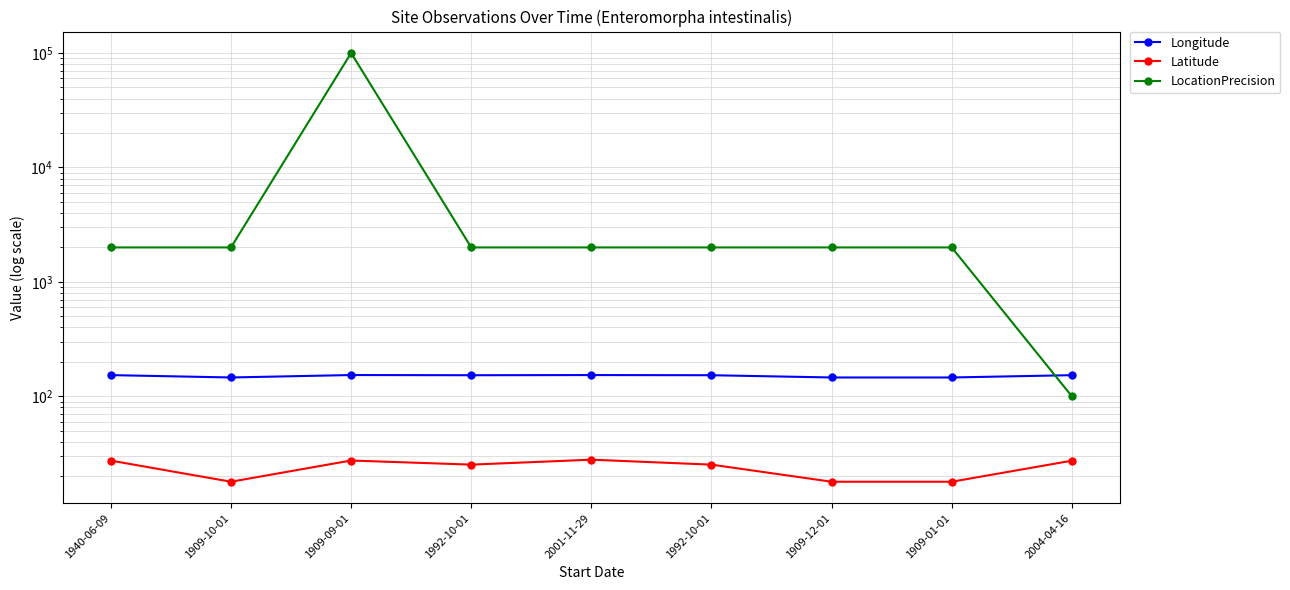

At which category does Latitude reach its first local valley?

1909-10-01